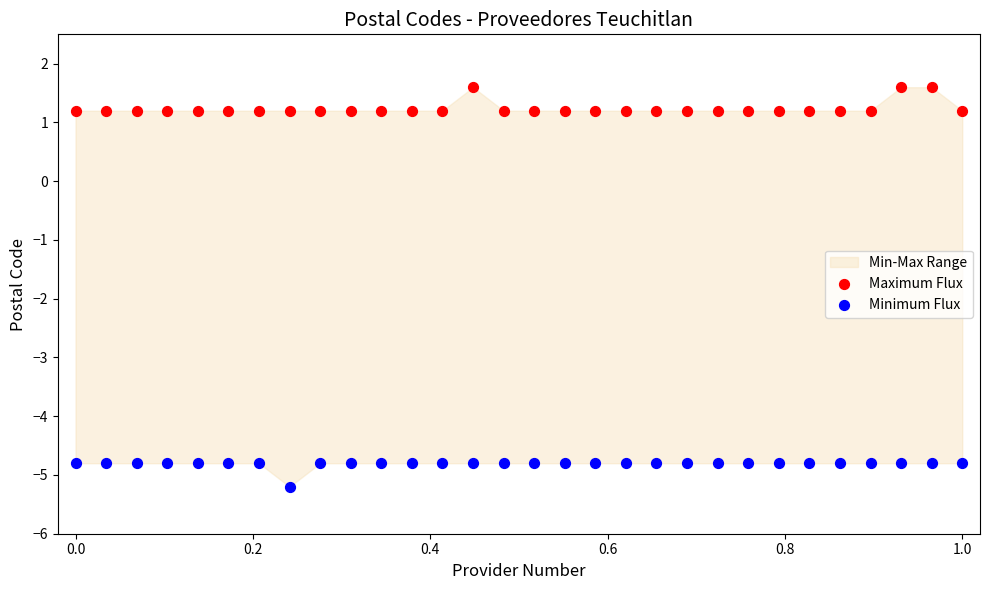

Across all data points, what is the range of Y values (max minus min)?

6.8